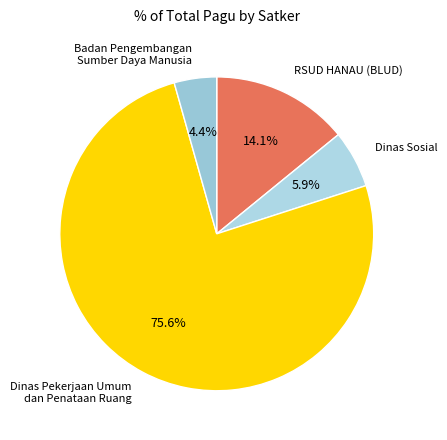

To the nearest percent, what percentage of the pie is Dinas Pekerjaan Umum dan Penataan Ruang?

76%